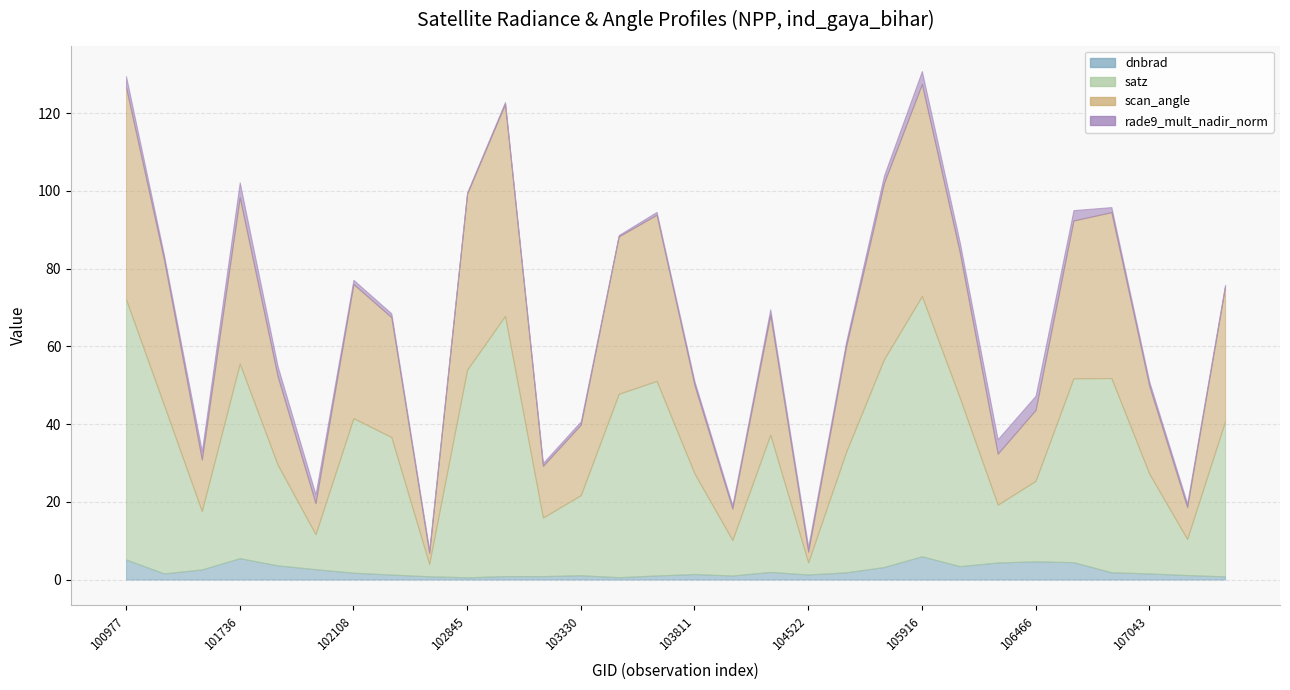

Where is the first local minimum for dnbrad?

101111